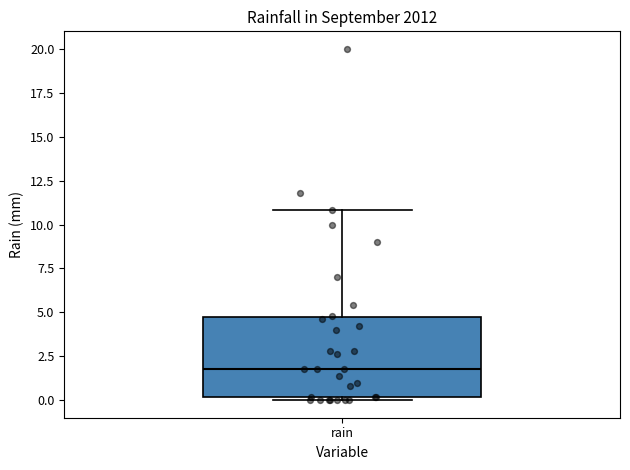

Where is the lower edge of the box for rain on the y-axis? The values are not printed on the chart, so give them approximately, as read against the axis.

0